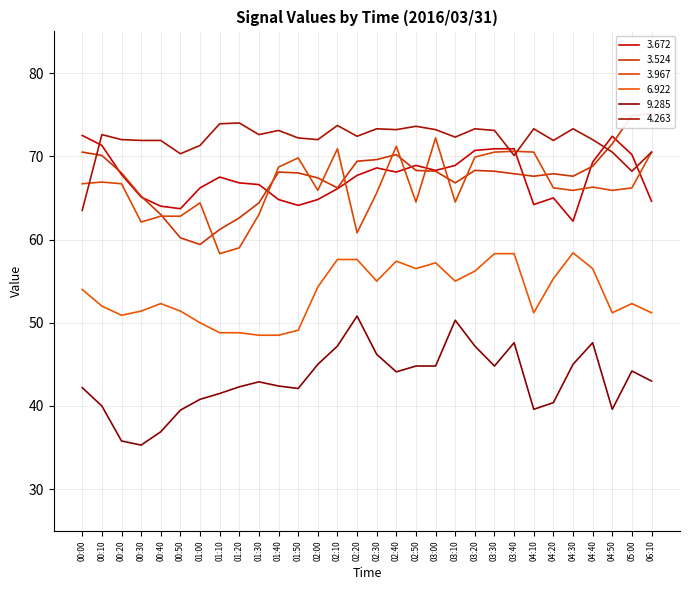

At which category is the sum across all series the highest?

03:30